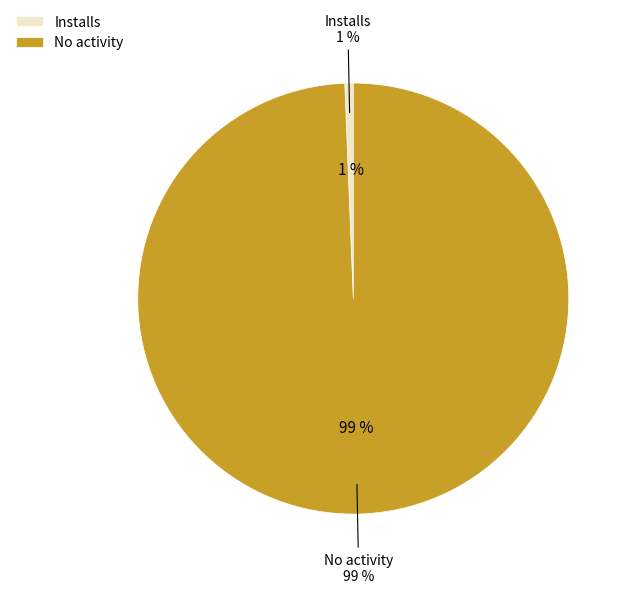

How many segments does this pie chart have?

2